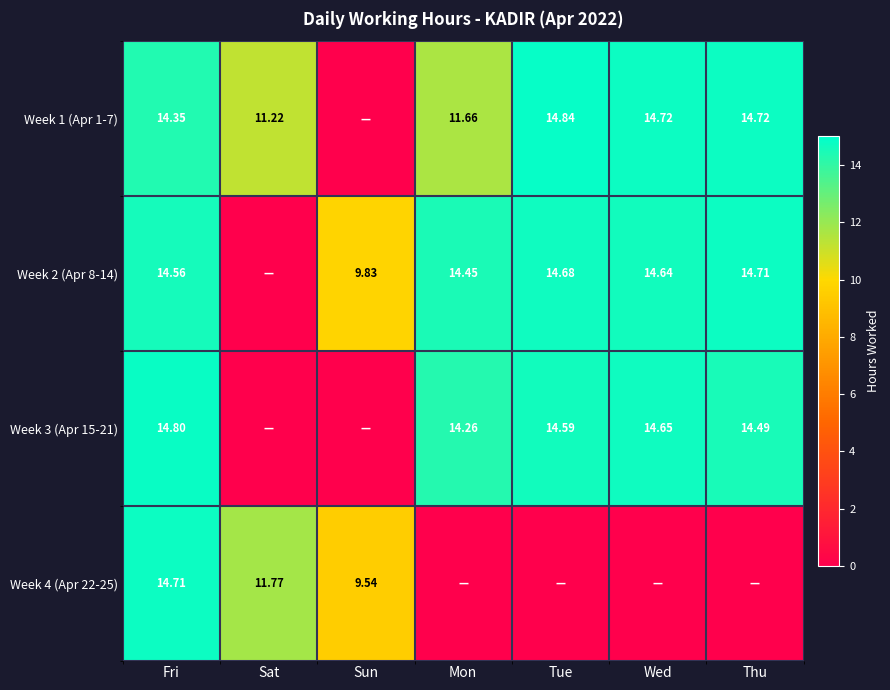

At how many categories does at least one series exceed 14?

5